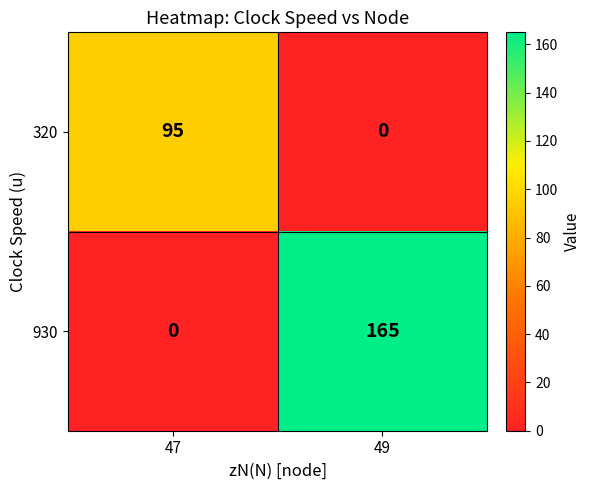

Between 47 and 49, which series saw the biggest shift?

930